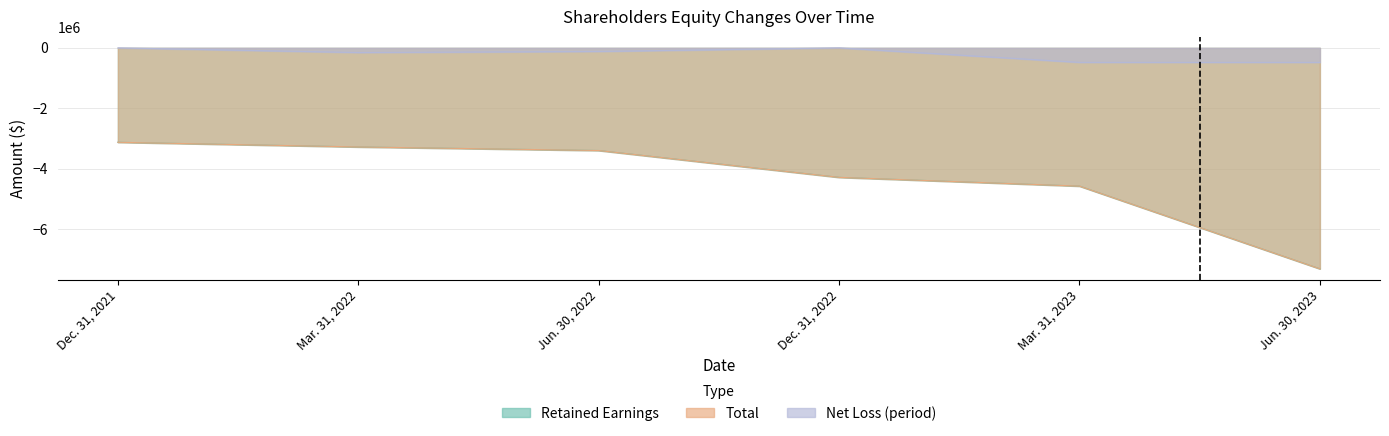

Reading right to left, transcribe all the data shown in this chart.

Retained Earnings: -7305315	-4570727	-4281038	-3393739	-3275744	-3121642
Total: -7305015	-4570427	-4280738	-3393439	-3275444	-3121342
Net Loss (period): -478800	-478800	0	-117995	-154102	0